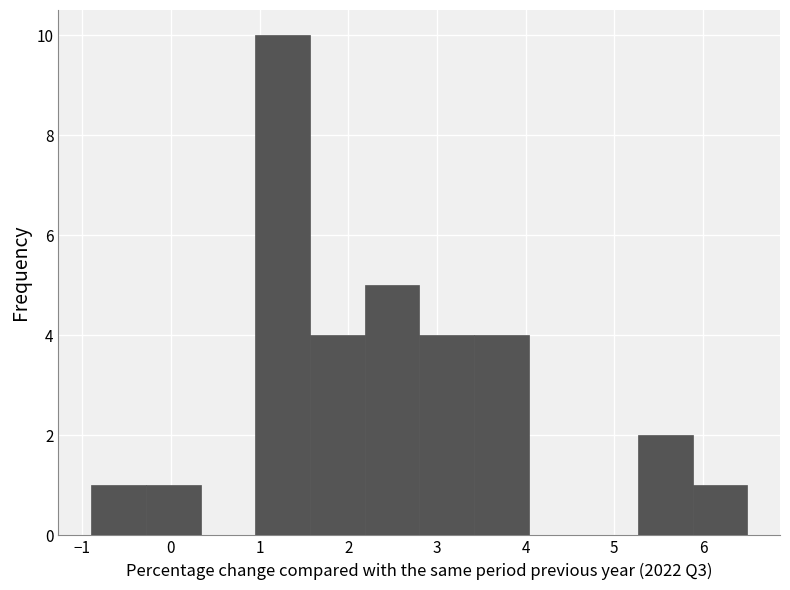

Reading left to right, transcribe this chart: for each bar, give the range it covers on the x-axis and its height. Neither the bar edges nor the heights are printed on the chart, so give them approximately, as read against the axes.

-0.9 to -0.3: 1
-0.3 to 0.3: 1
0.3 to 1.0: 0
1.0 to 1.6: 10
1.6 to 2.2: 4
2.2 to 2.8: 5
2.8 to 3.4: 4
3.4 to 4.0: 4
4.0 to 4.7: 0
4.7 to 5.3: 0
5.3 to 5.9: 2
5.9 to 6.5: 1